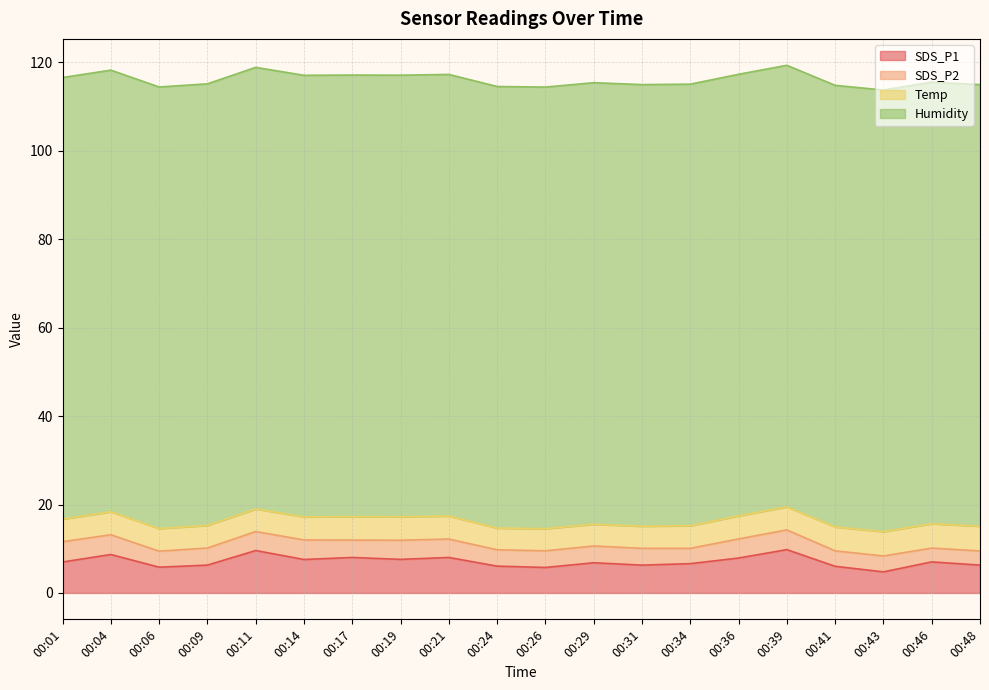

What is the smallest value displayed?

3.1